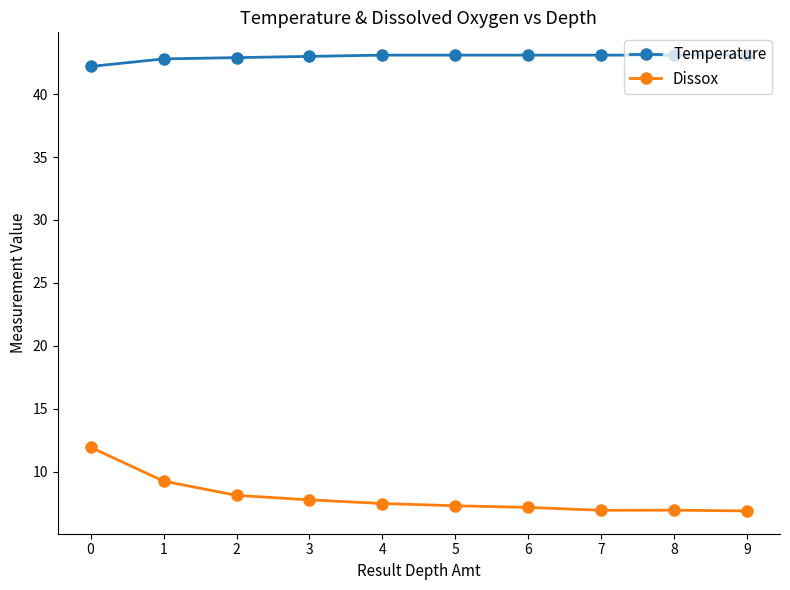

What is the value of the Dissox point at the 8th from the left?

6.9